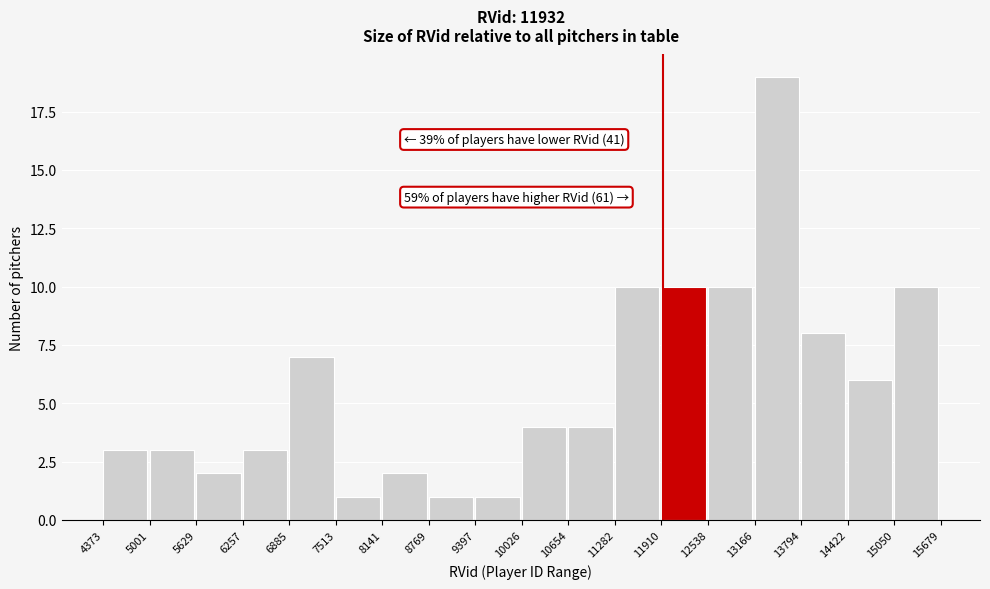

Which range on the x-axis has the tallest bar?

13166 to 13794